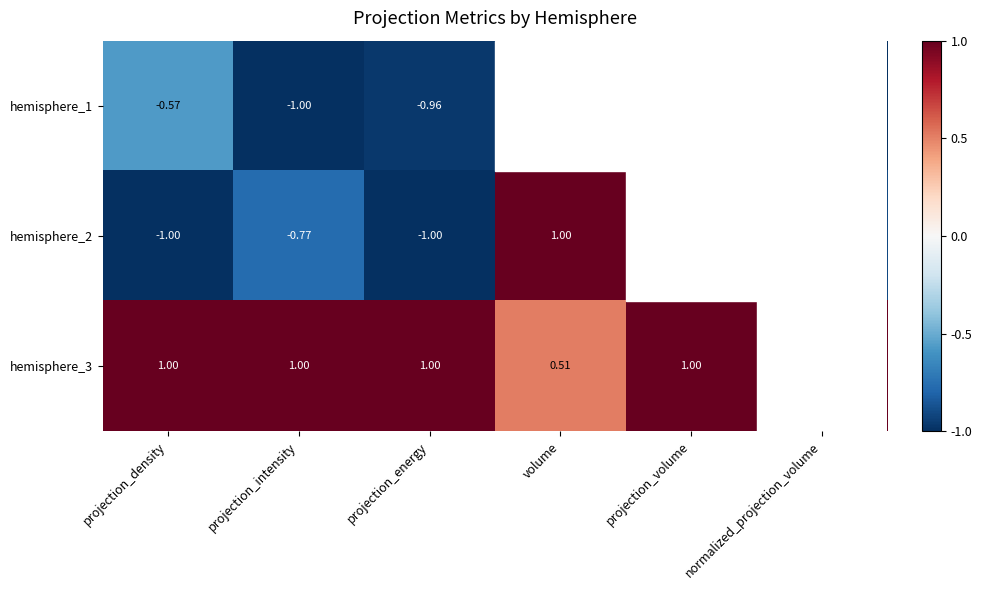

Where does the hemisphere_2 series first go above 0?

volume